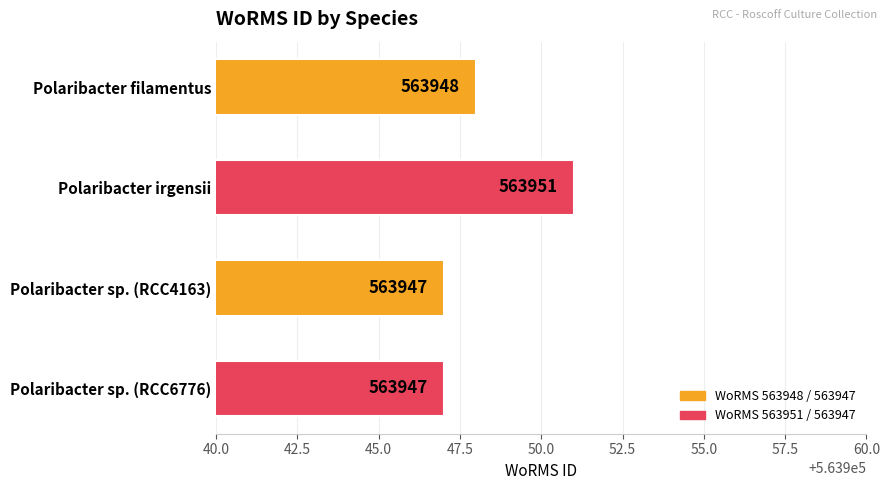

What is the change in value from Polaribacter irgensii to Polaribacter sp. (RCC4163)?

-4